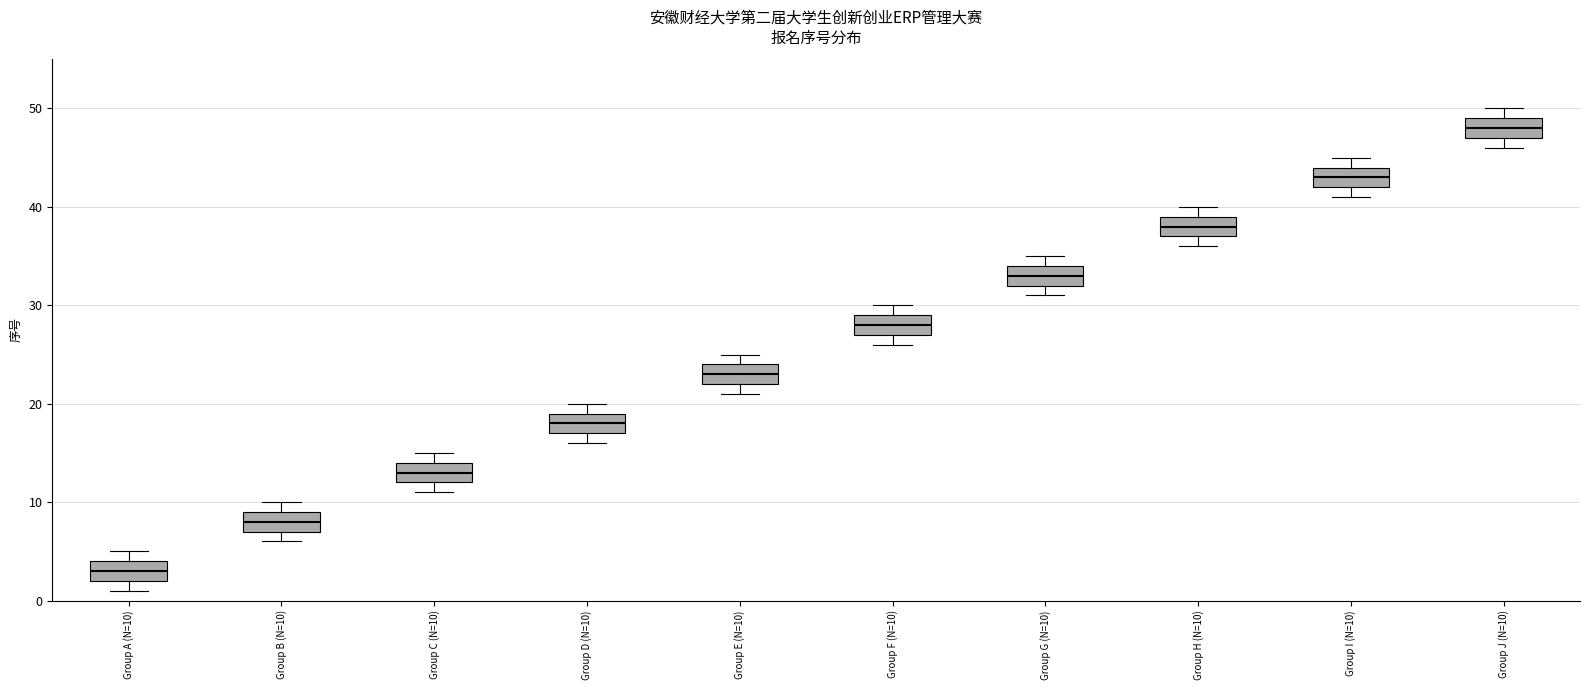

Where is the lower edge of the box for Group A (N=10) on the y-axis? The values are not printed on the chart, so give them approximately, as read against the axis.

2